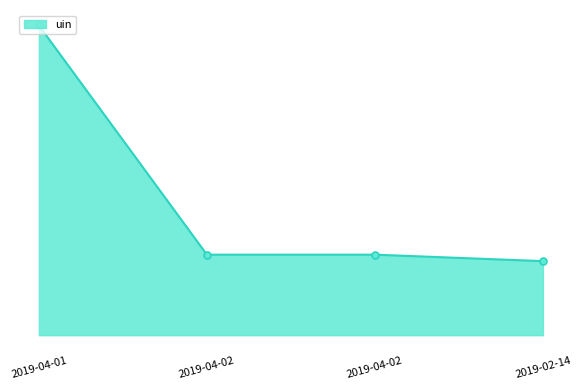

Is this an area chart (filled region under the line)?

Yes